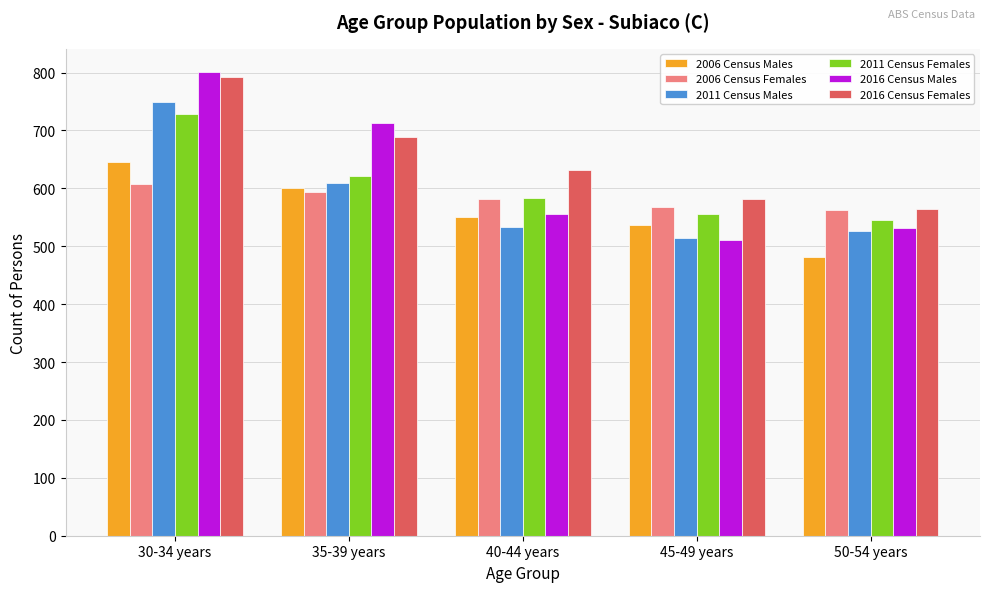

Reading left to right, list all the values displayed in this chart.

2006 Census Males: 30-34 years=646	35-39 years=600	40-44 years=551	45-49 years=536	50-54 years=482
2006 Census Females: 30-34 years=607	35-39 years=593	40-44 years=582	45-49 years=568	50-54 years=563
2011 Census Males: 30-34 years=749	35-39 years=609	40-44 years=533	45-49 years=515	50-54 years=526
2011 Census Females: 30-34 years=729	35-39 years=621	40-44 years=583	45-49 years=555	50-54 years=545
2016 Census Males: 30-34 years=801	35-39 years=713	40-44 years=555	45-49 years=510	50-54 years=531
2016 Census Females: 30-34 years=793	35-39 years=689	40-44 years=632	45-49 years=581	50-54 years=565